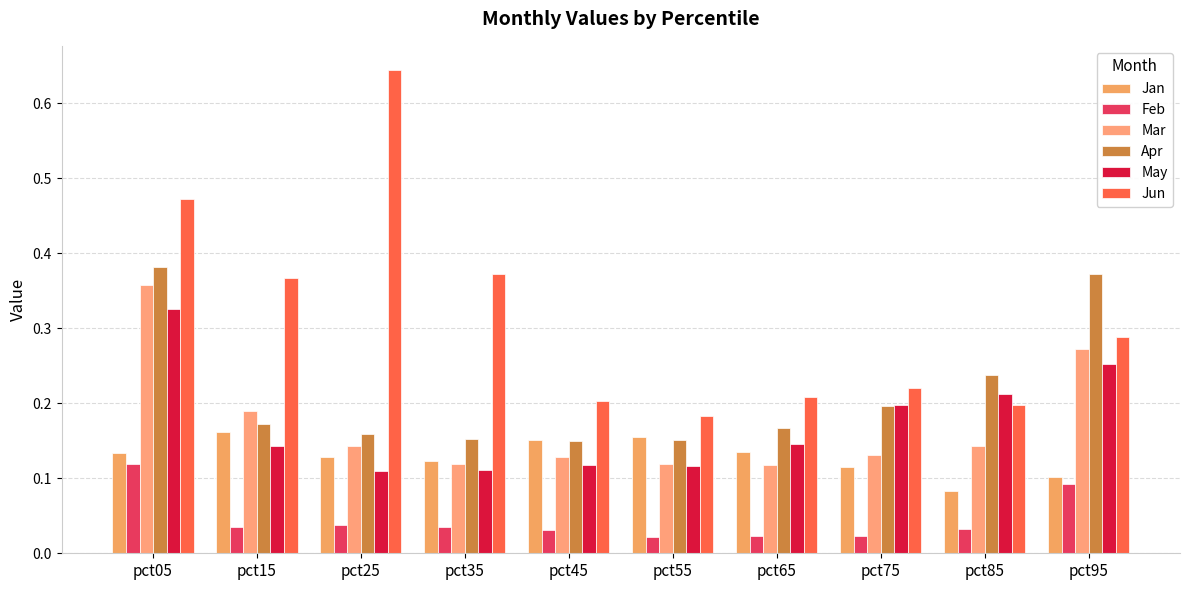

How many categories are shown in the chart?

10